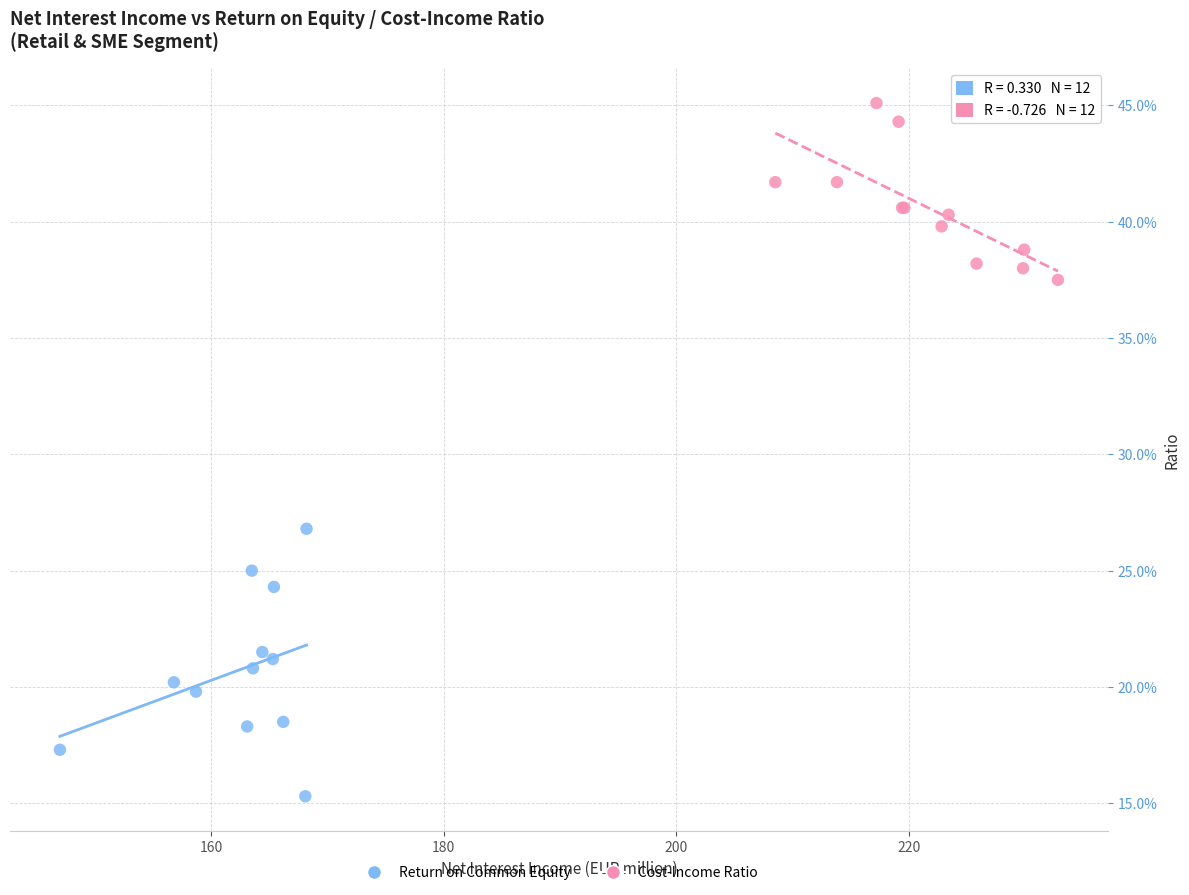

Which series has the widest spread of Y values?

Return on Common Equity